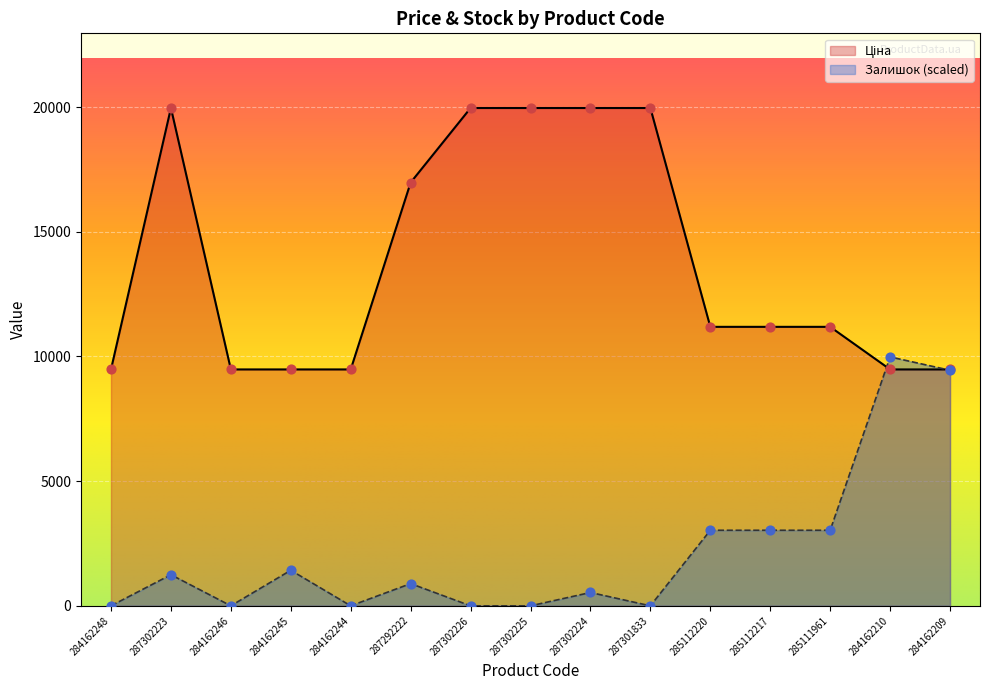

What is the greatest value displayed?

19964.2